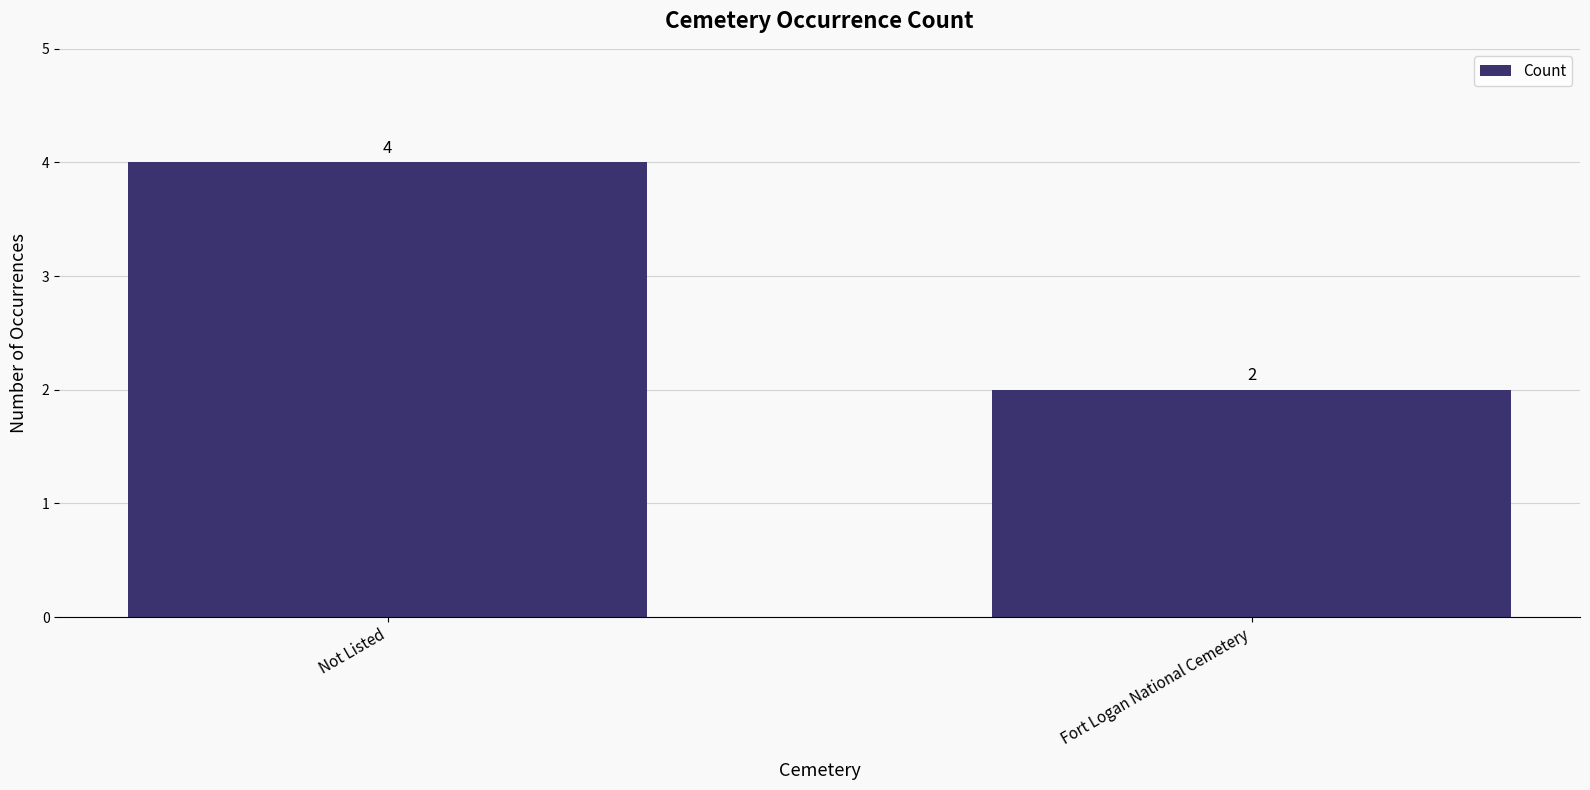

The chart shows a value of 7 at Not Listed. True or false?

False